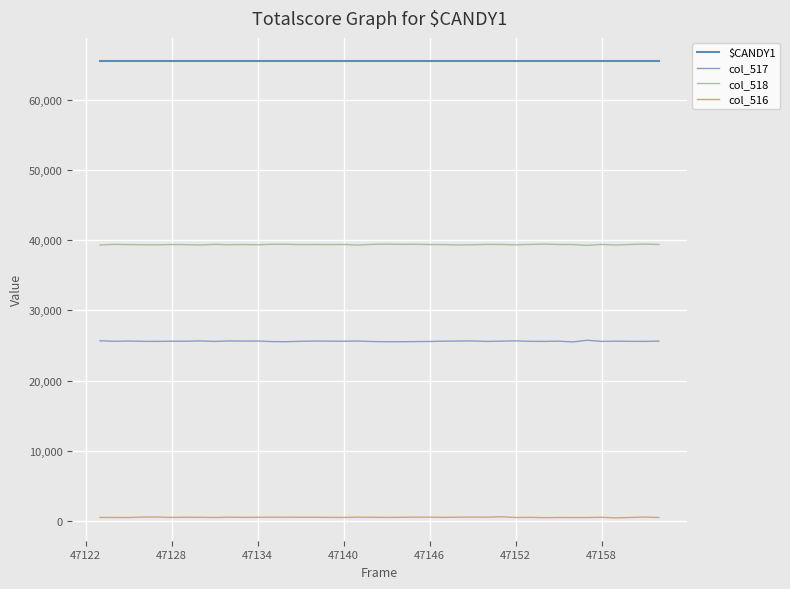

True or false: col_516 and col_518 cross at least once.

False